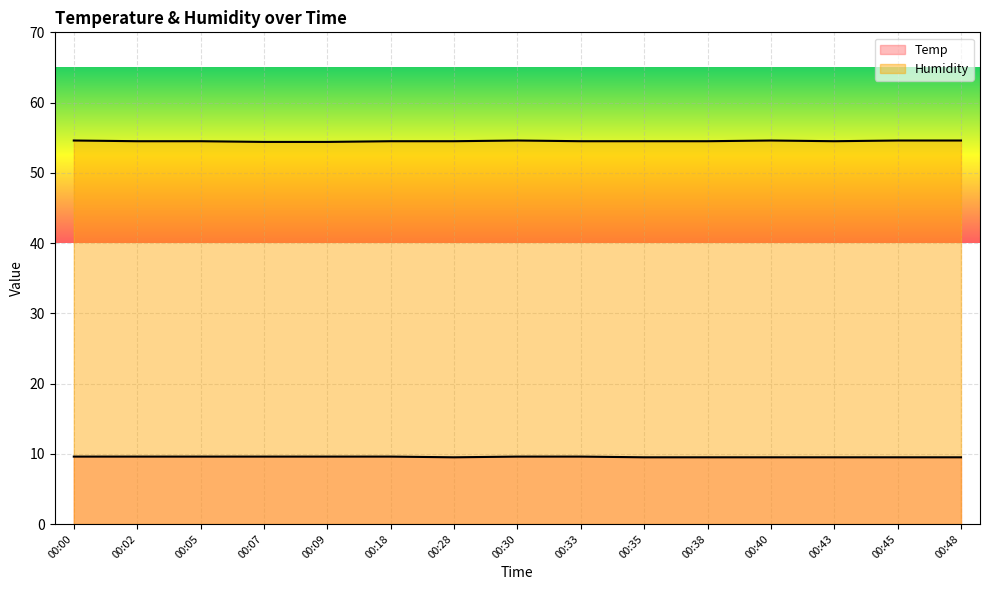

Is it true that Temp equals 14.1 at 00:28?

False